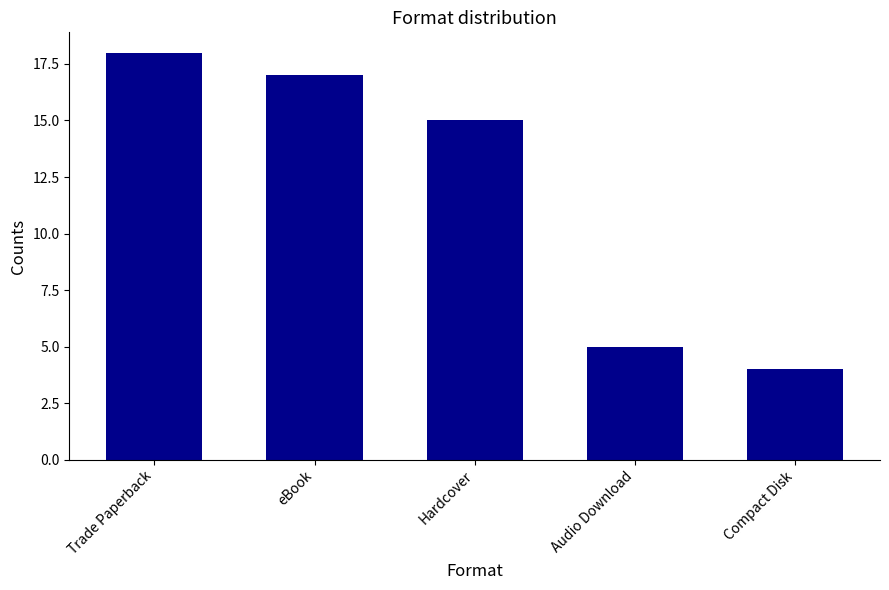

What is the difference between the values at Compact Disk and Audio Download?

1